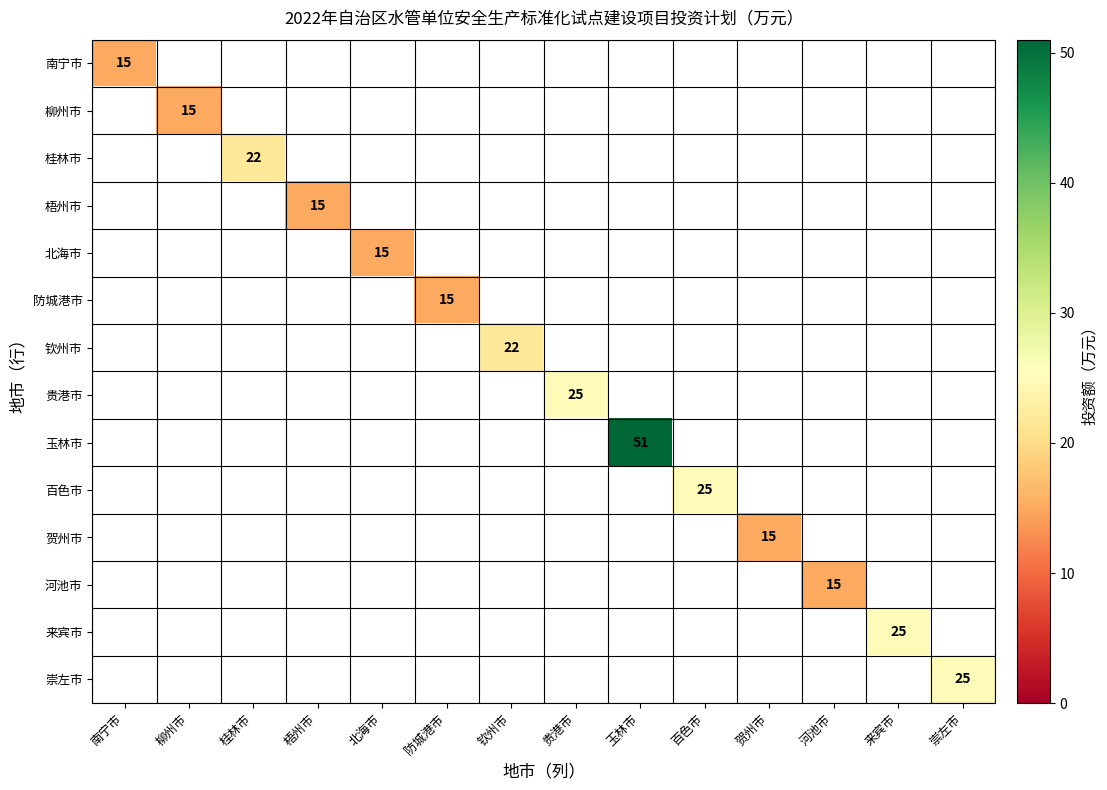

The value of 贺州市 at 贺州市 is 15. True or false?

True